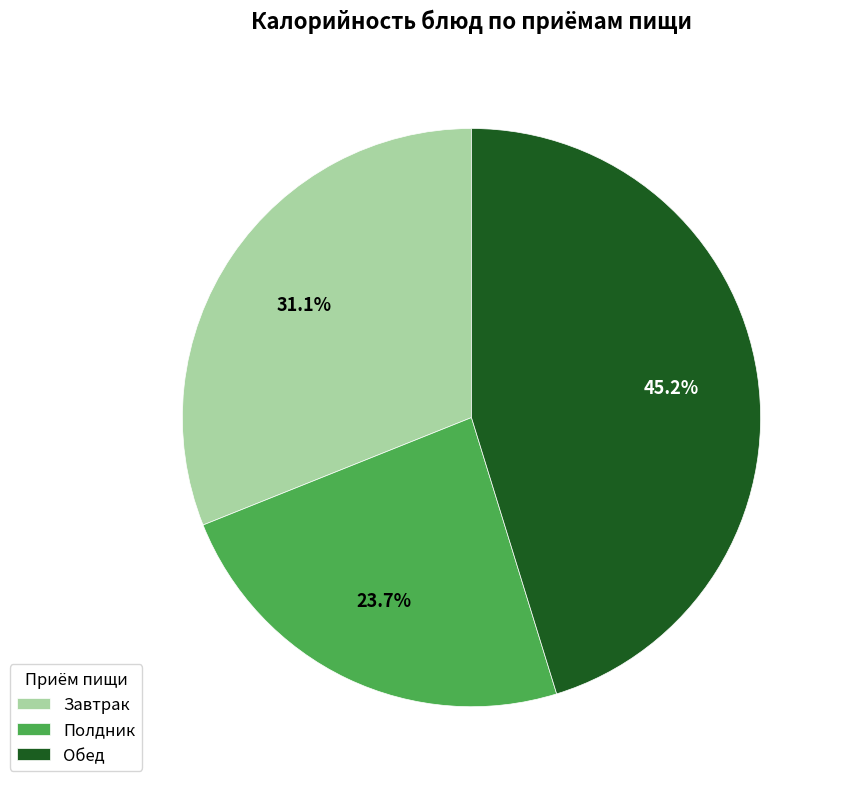

Rank the categories by value from highest to lowest.

Обед, Завтрак, Полдник